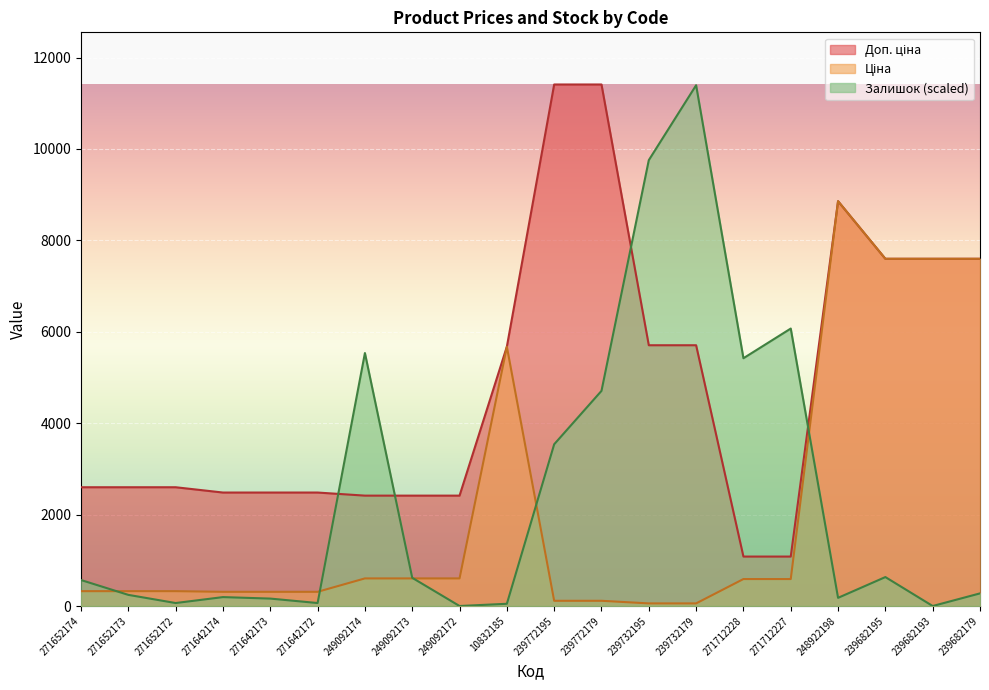

At which category does the chart reach its peak across all series?

239772195